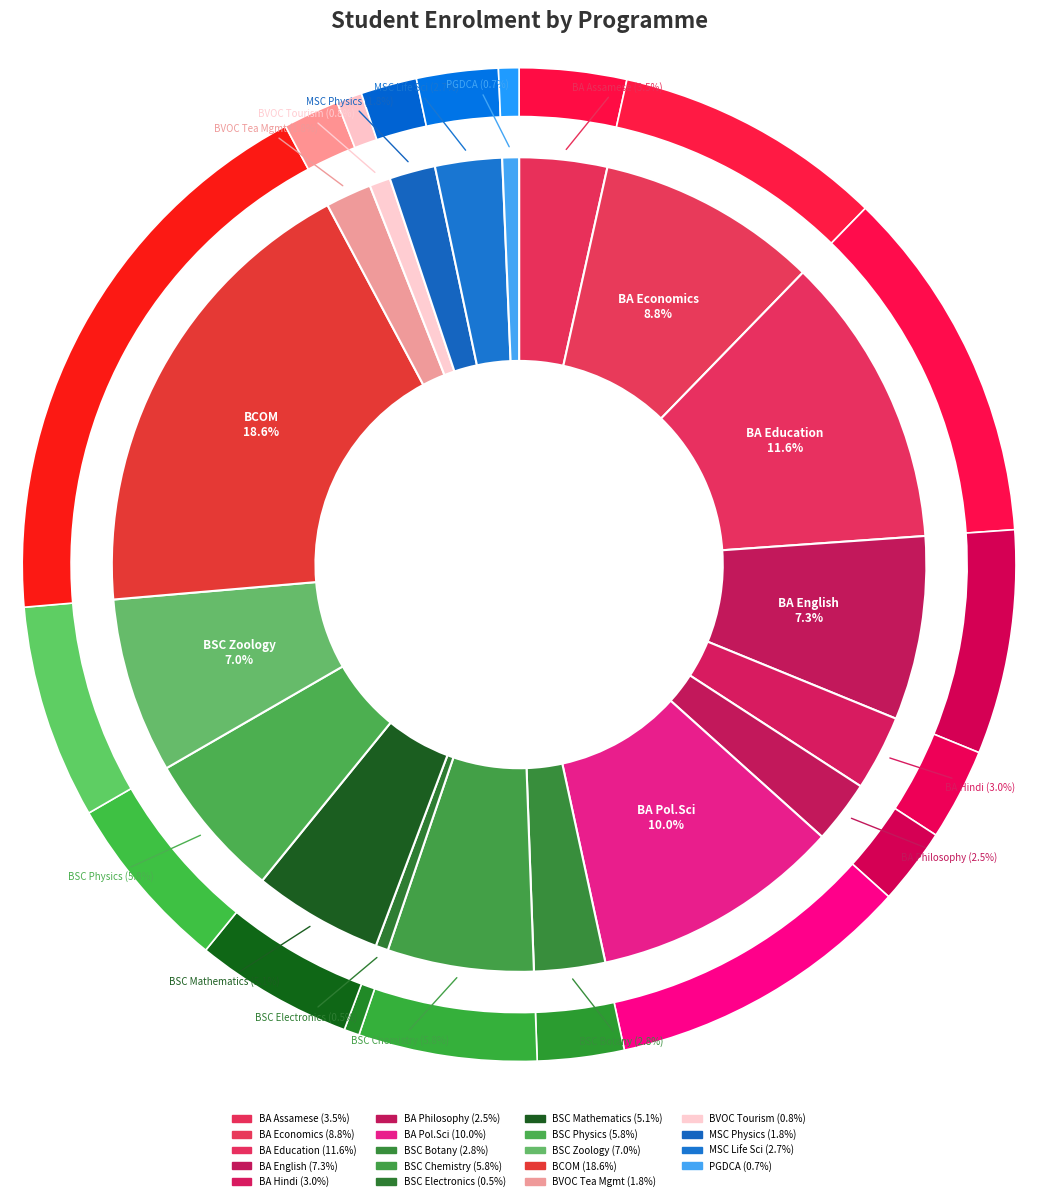

What percentage is the MSLS slice, to the nearest percent?

3%